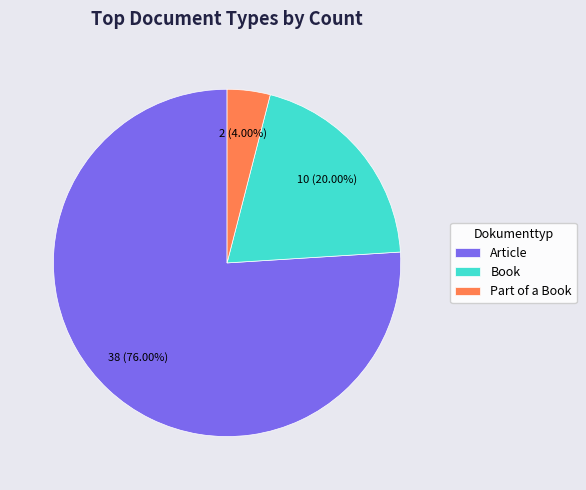

Rank the categories by value from lowest to highest.

Part of a Book, Book, Article